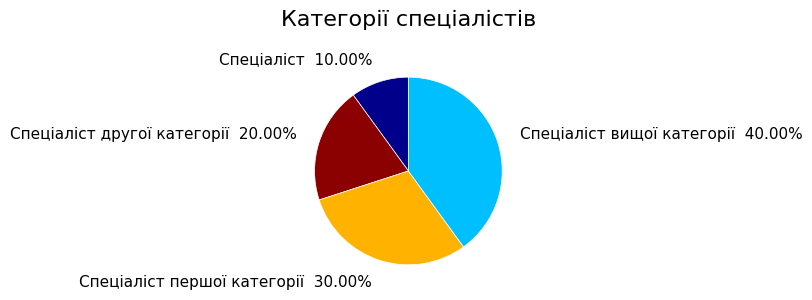

Which has a higher value, Спеціаліст другої категорії or Спеціаліст?

Спеціаліст другої категорії